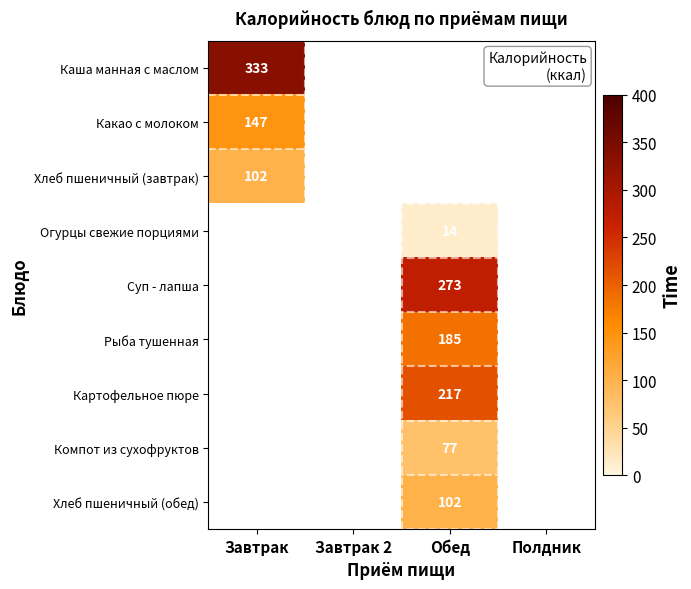

True or false: Каша манная с маслом has a value of 589 at Завтрак.

False